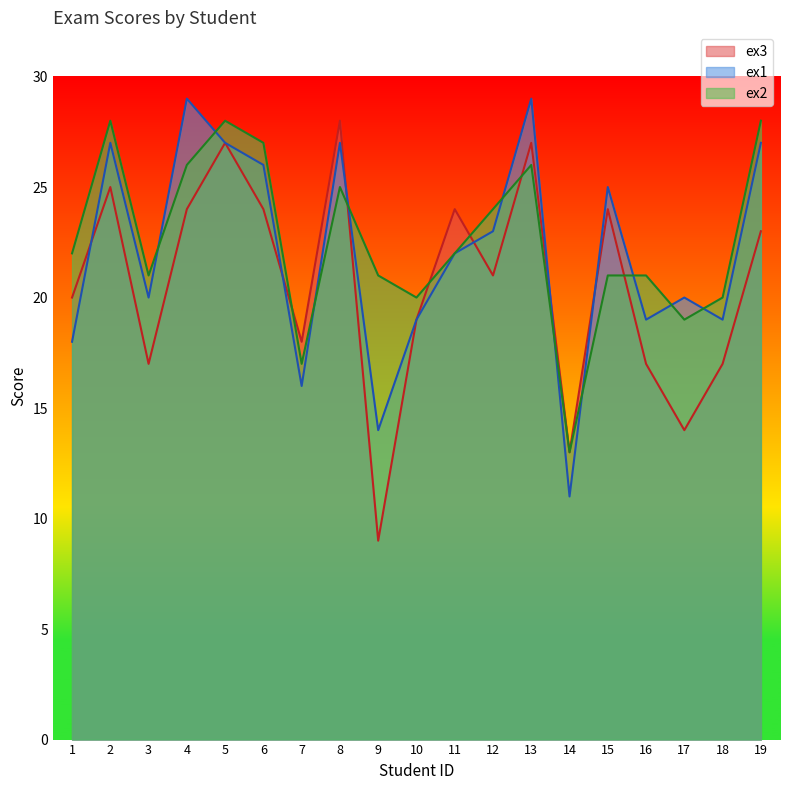

What is the total value across all series at 16?

57